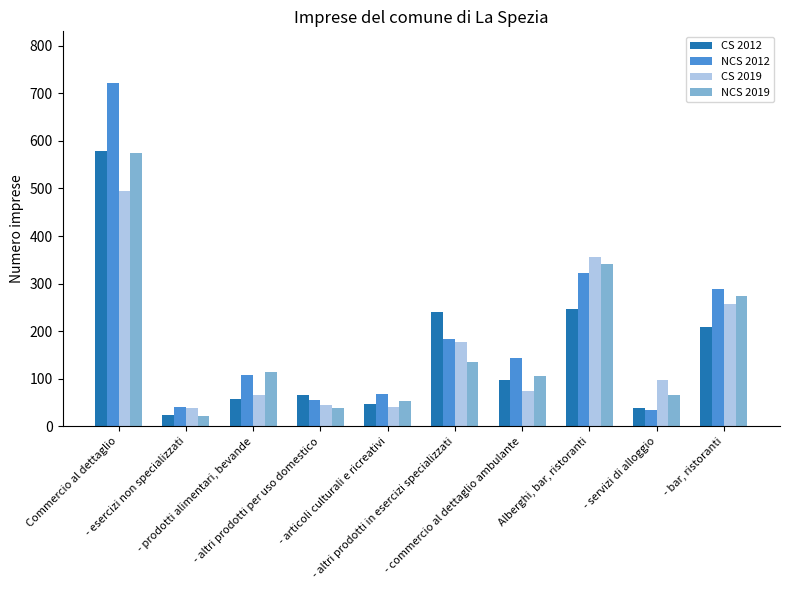

What is the difference between the maximum and second lowest values in the CS 2019 series?

454